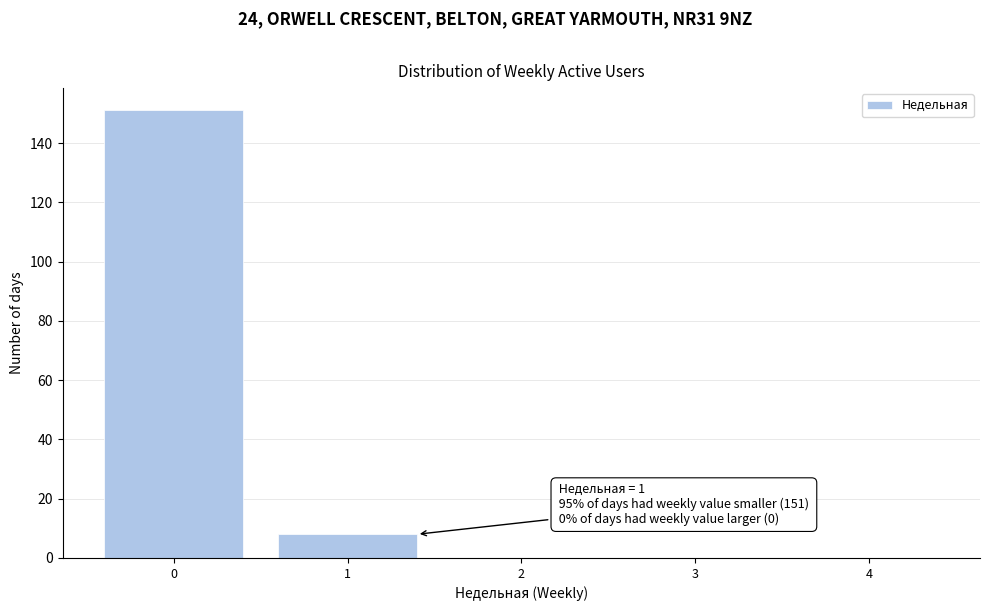

Reading left to right, extract all data points from this chart.

0=151	1=8	2=0	3=0	4=0